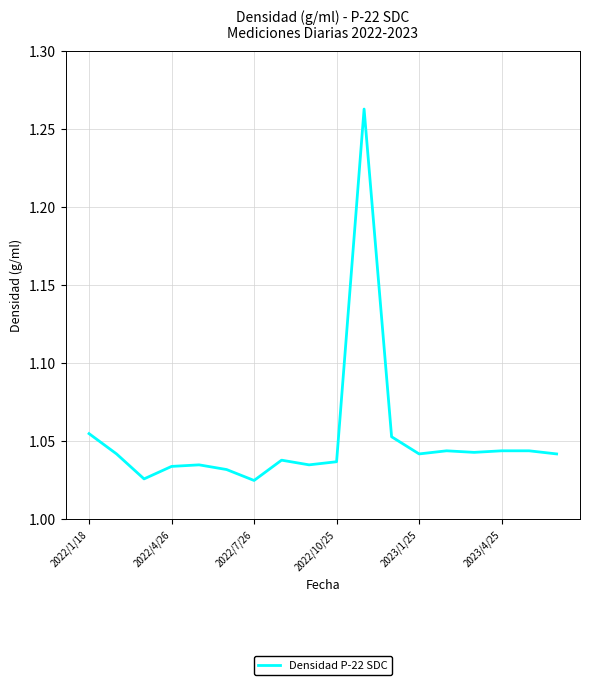

Reading right to left, transcribe all the data shown in this chart.

1.0	1.0	1.0	1.0	1.0	1.0	1.1	1.3	1.0	1.0	1.0	1.0	1.0	1.0	1.0	1.0	1.0	1.1